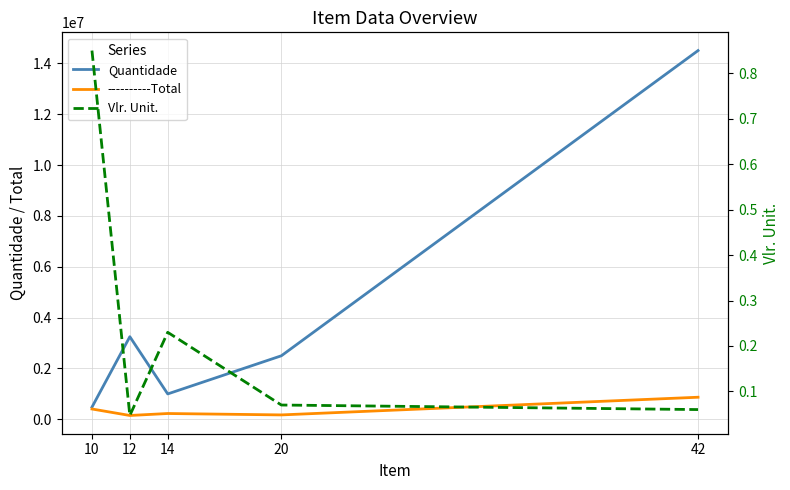

How many data points in Quantidade are less than 2500000?

2